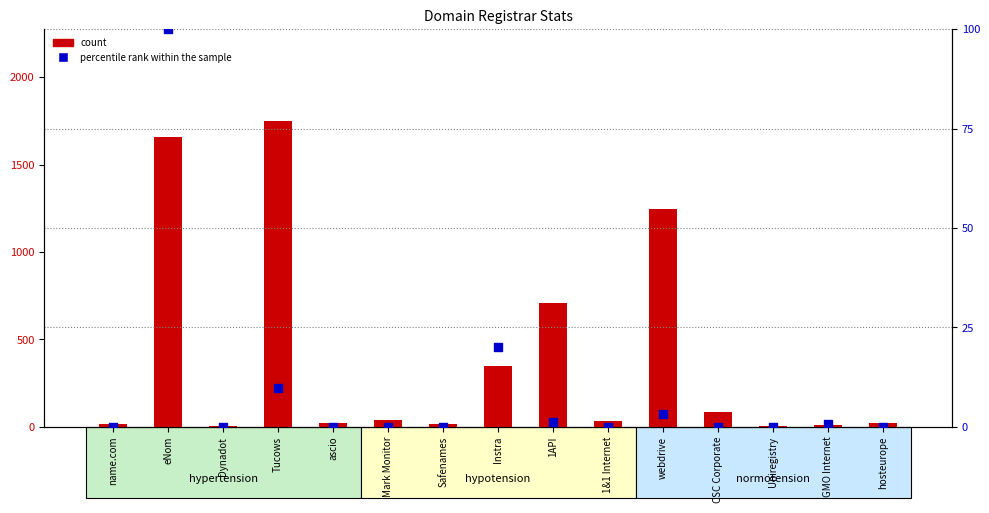

Which series has the largest total across all categories?

count